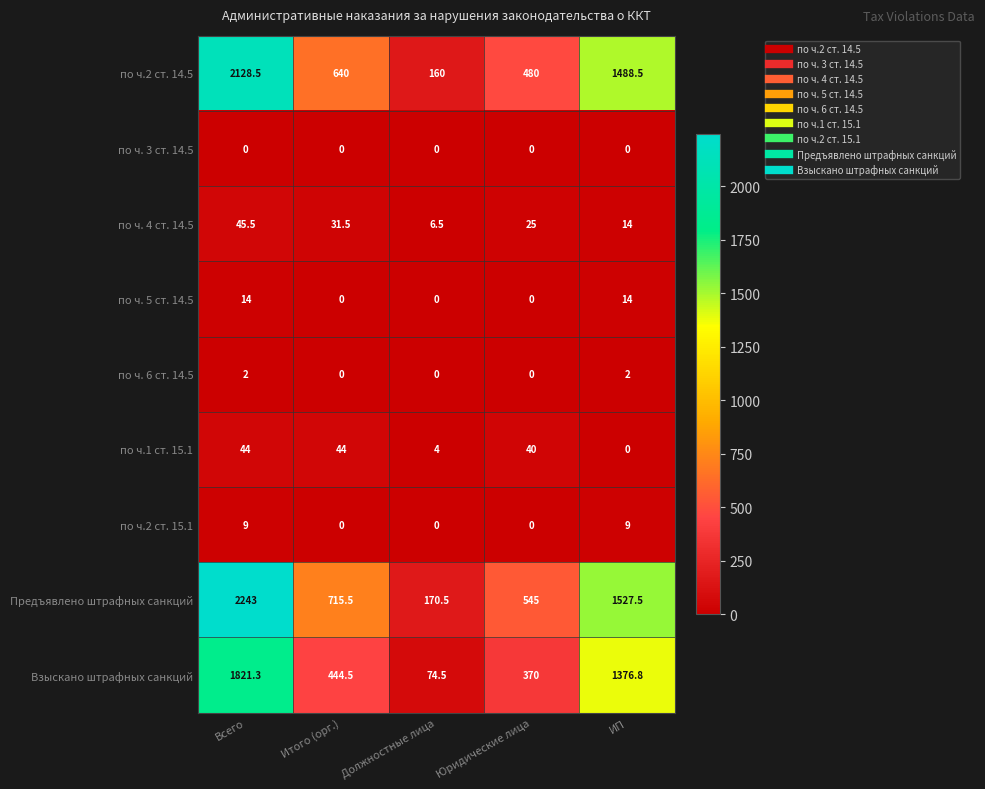

At which category is the sum across all series the highest?

Всего